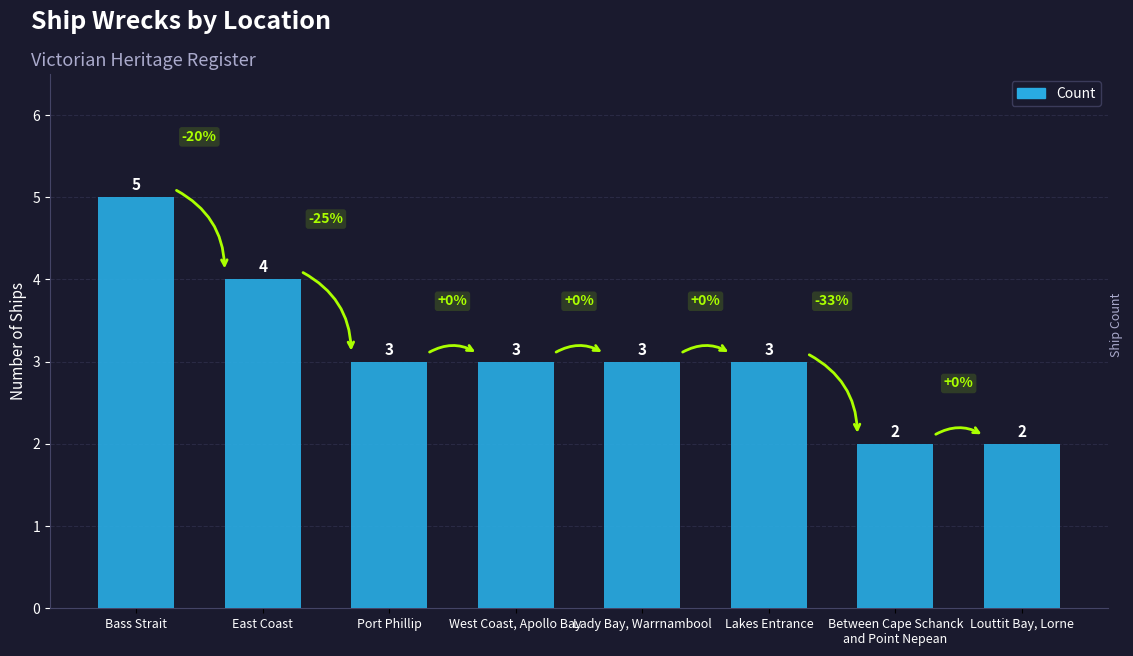

Which label corresponds to the largest value in the chart?

Bass Strait